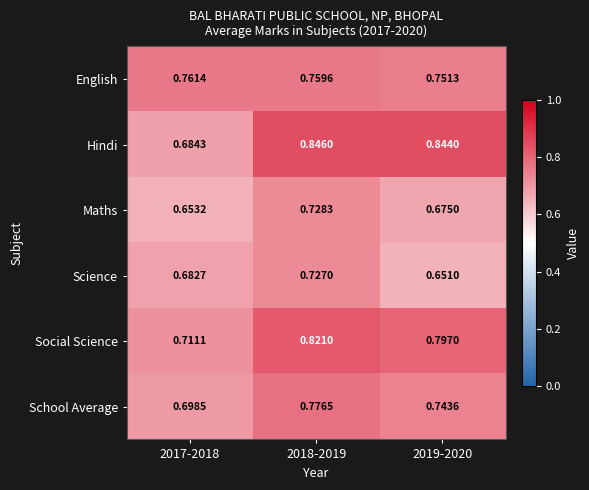

Is the value of English at 2019-2020 greater than the value of Social Science at 2017-2018?

Yes